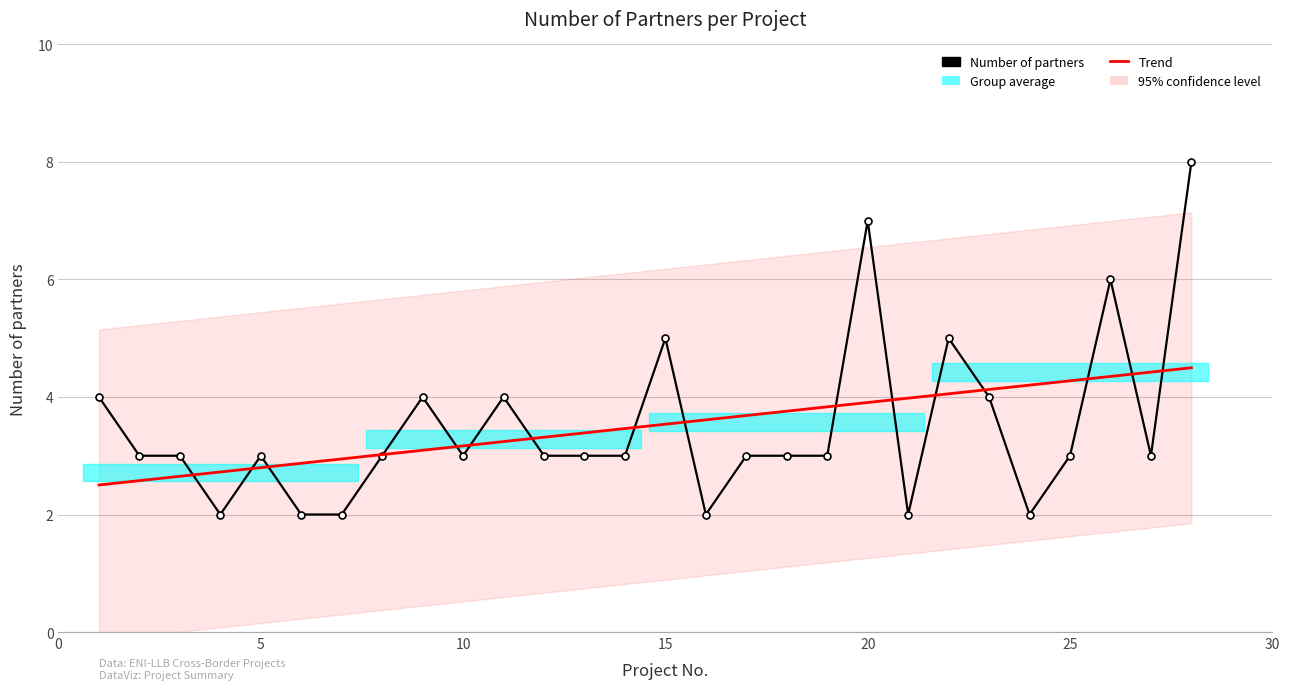

Does the chart have visible grid lines?

Yes